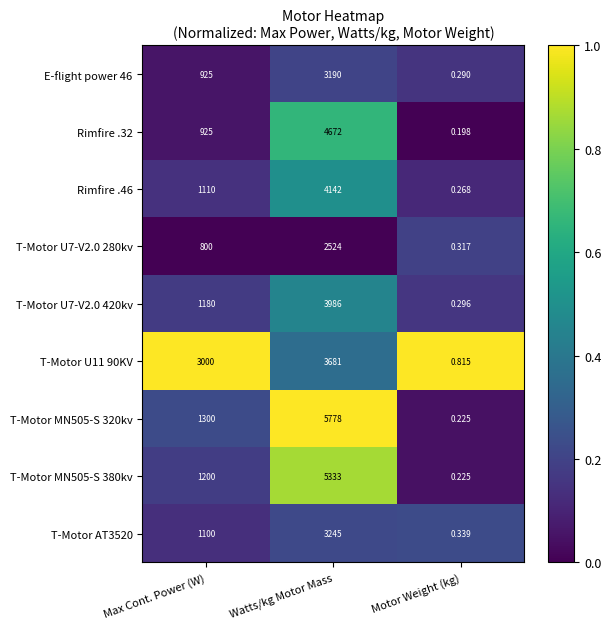

Is the value of T-Motor AT3520 at Motor Weight (kg) greater than the value of E-flight power 46 at Max Cont. Power (W)?

No